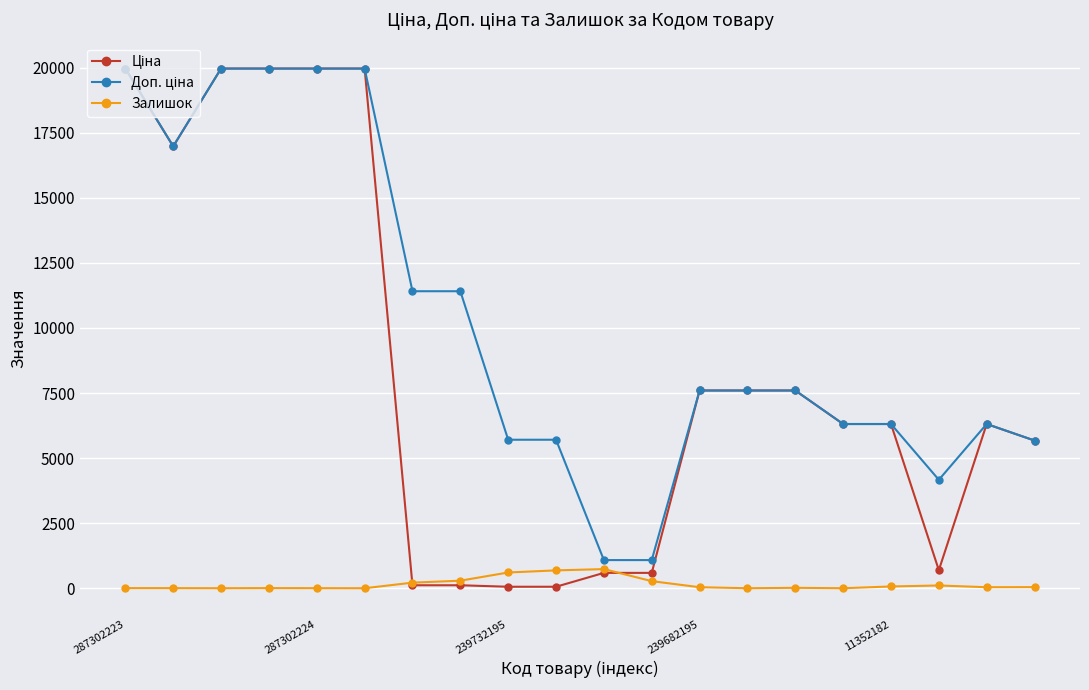

What is the maximum value shown in the chart?

19964.2